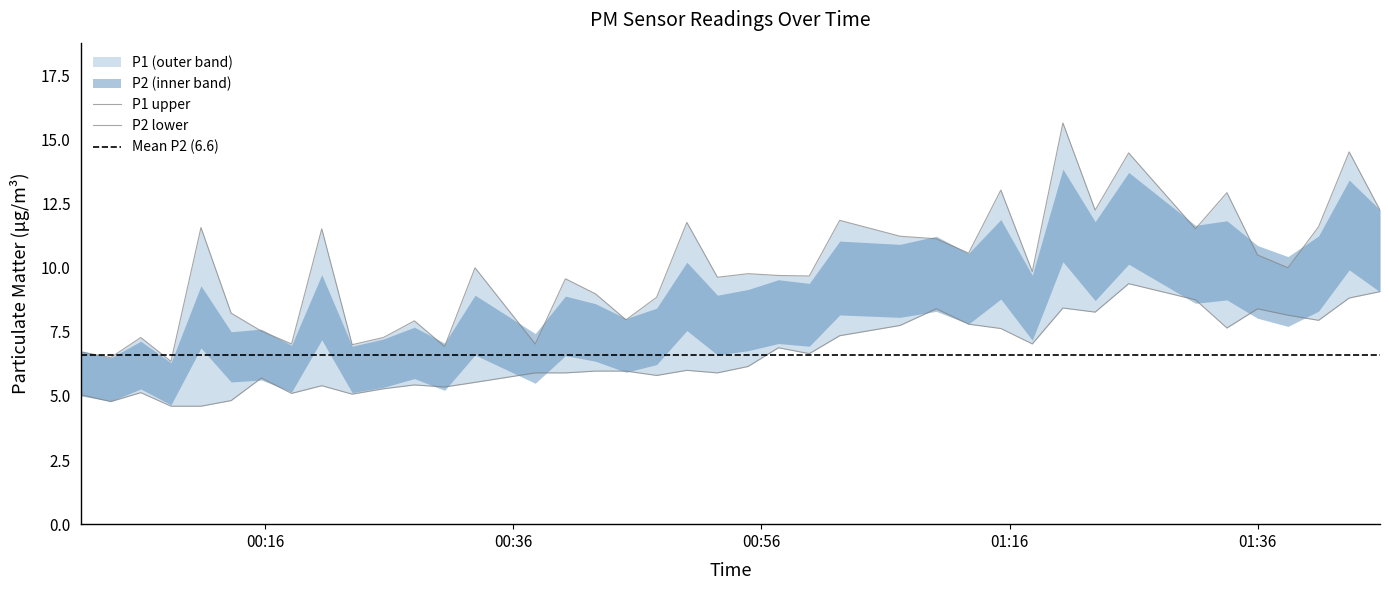

At which category does P1 reach its first local valley?

2023-06-22T00:03:35